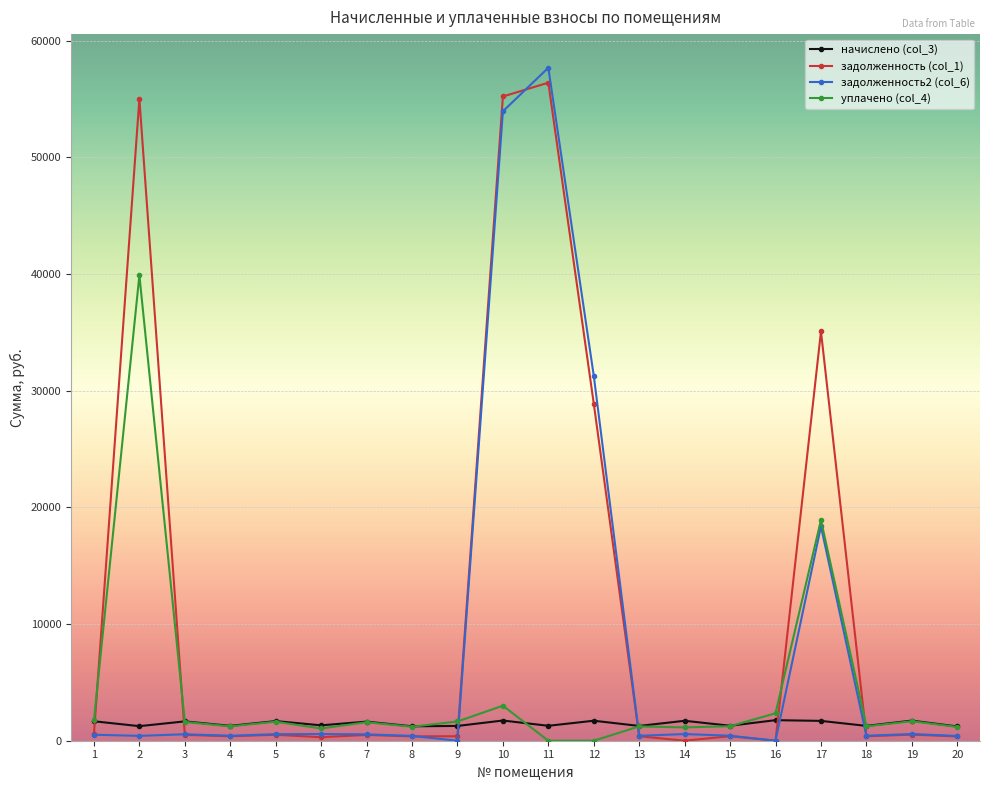

What is the sum of all задолженность2 (col_6) values?

168052.5